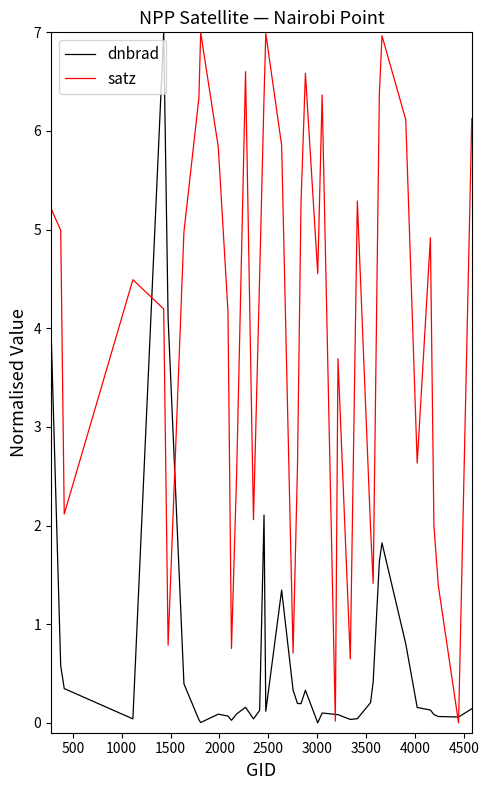

Which series has the largest total across all categories?

satz